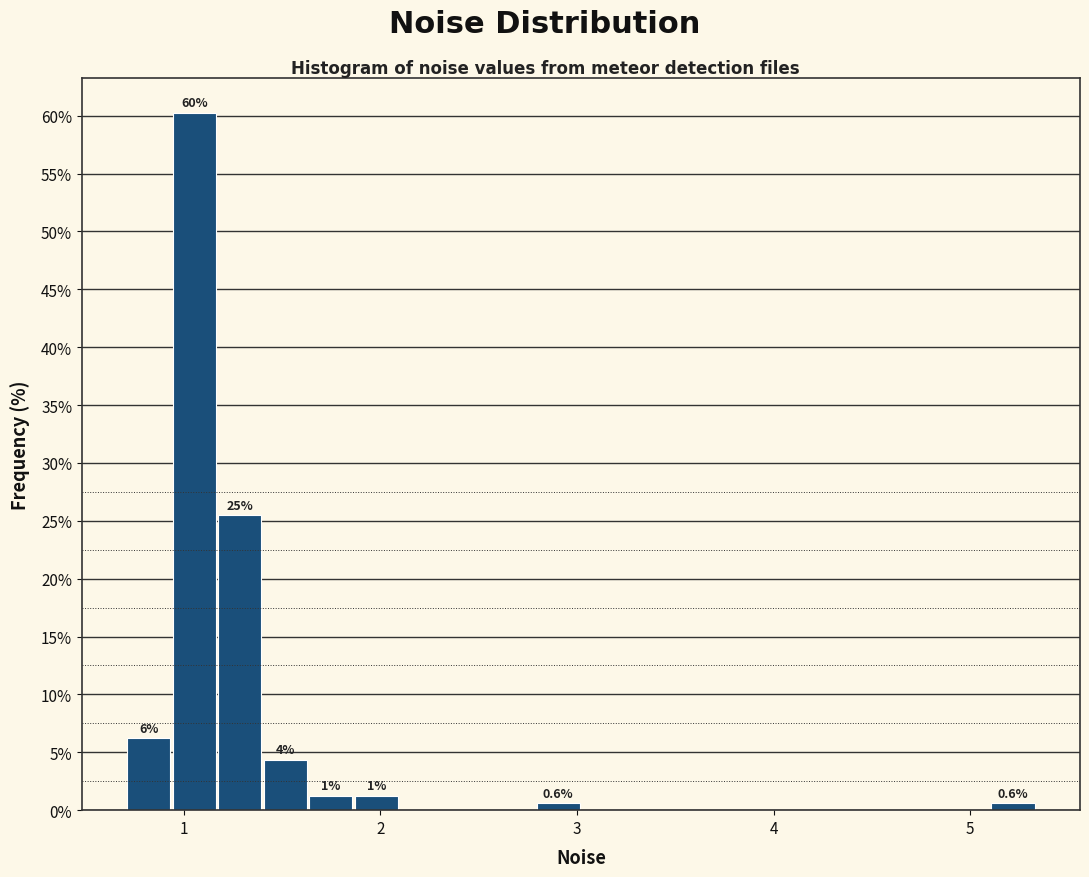

Read against the x-axis, roughly where is the centre of the tallest bar?

1.1